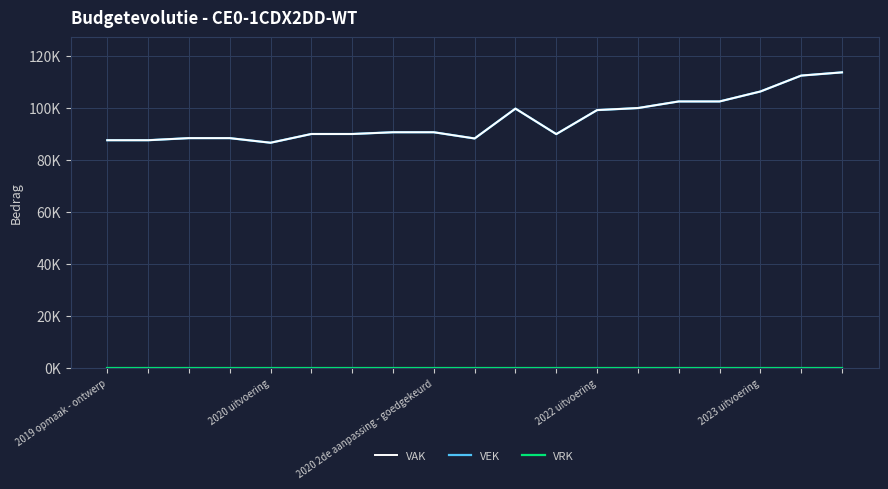

Is this an area chart (filled region under the line)?

No